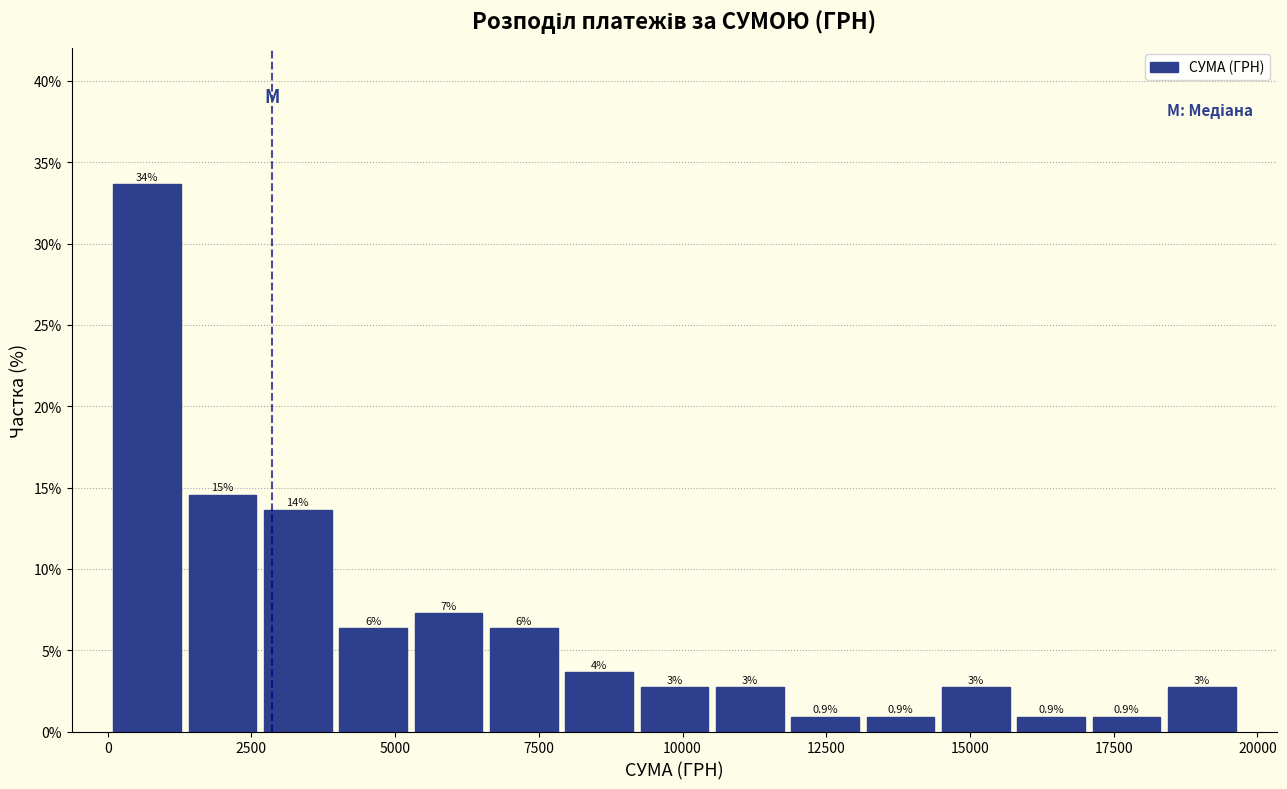

Read against the x-axis, roughly where is the centre of the tallest bar?

500